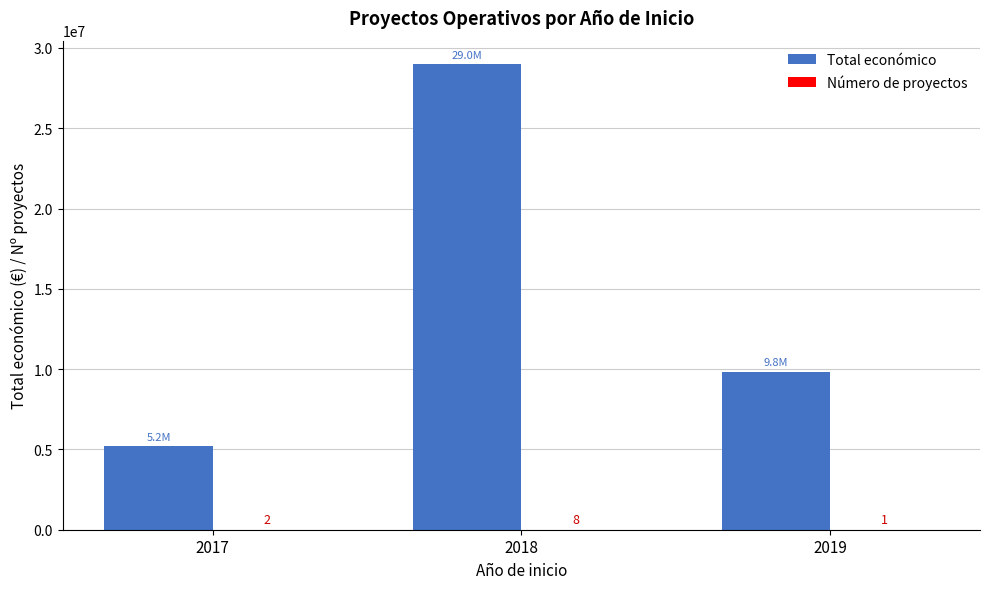

How many distinct data groups are displayed?

2